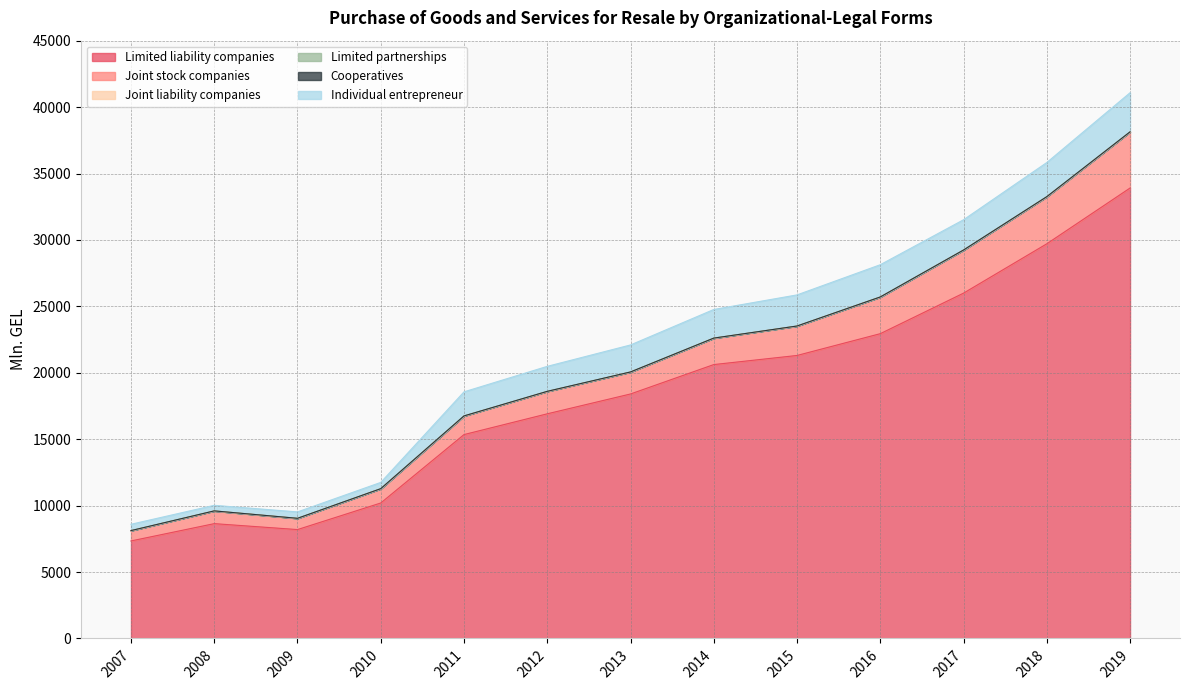

What is the difference between the Limited partnerships values at 2018 and 2015?

0.6